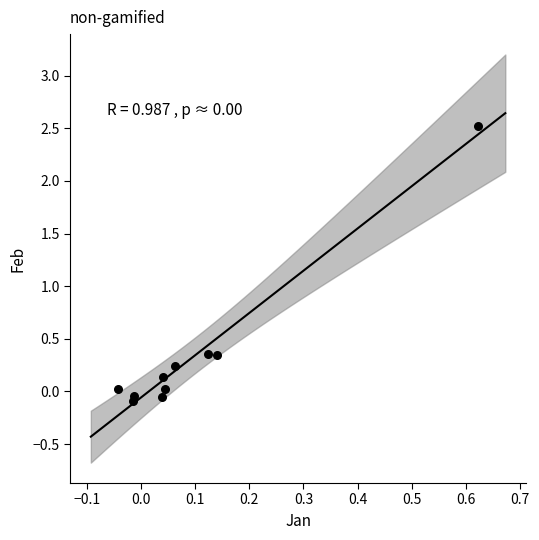

What is the range of X values (max minus min)?

0.7